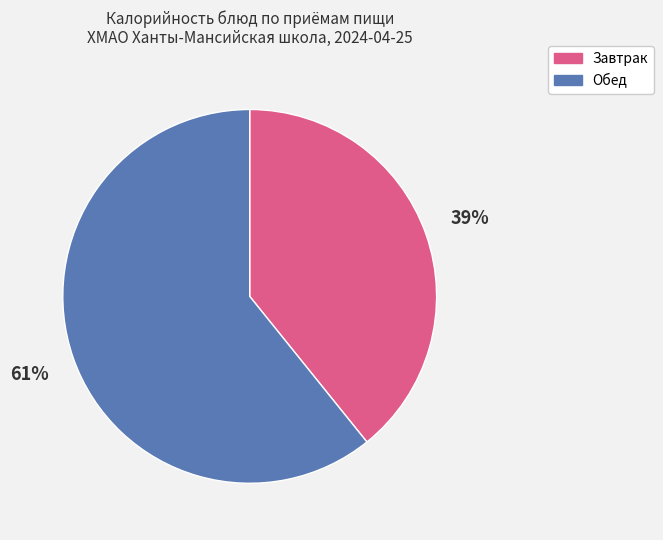

How many slices are in this pie chart?

2